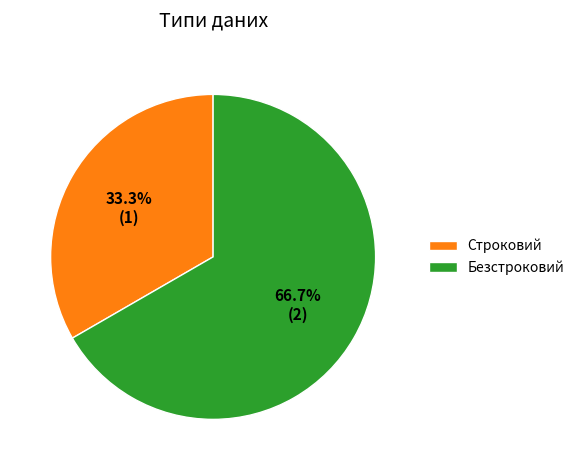

To the nearest percent, what is the difference between the largest and smallest slice percentages?

33%